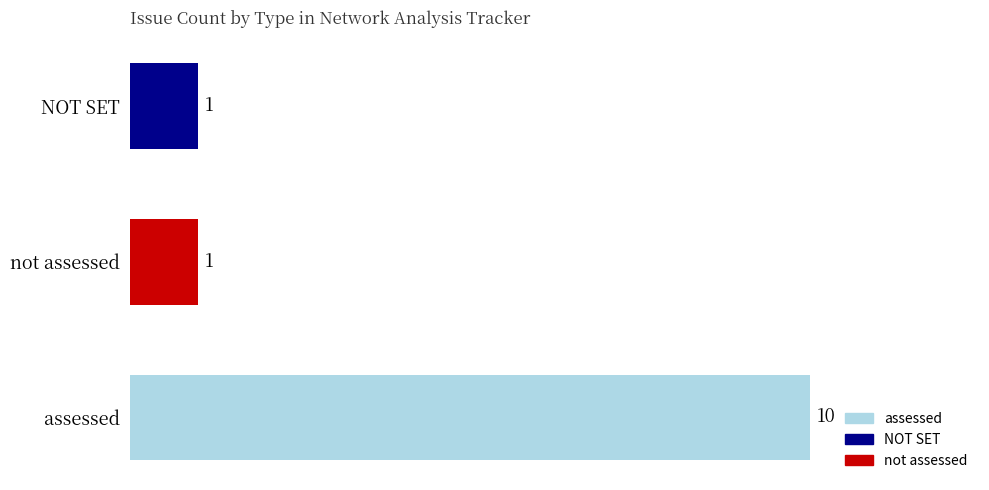

The chart shows a value of 4 at assessed. True or false?

False